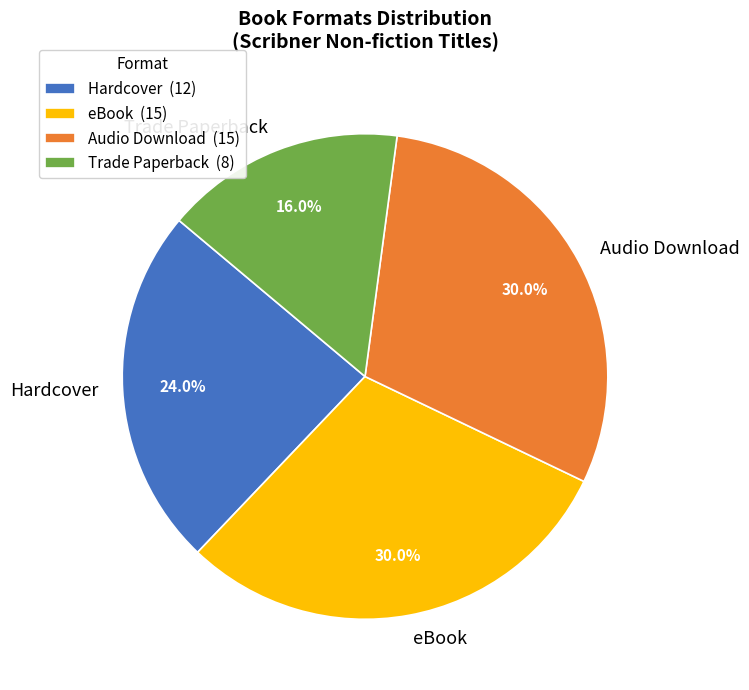

To the nearest percent, what is the combined percentage of Hardcover and Audio Download?

54%